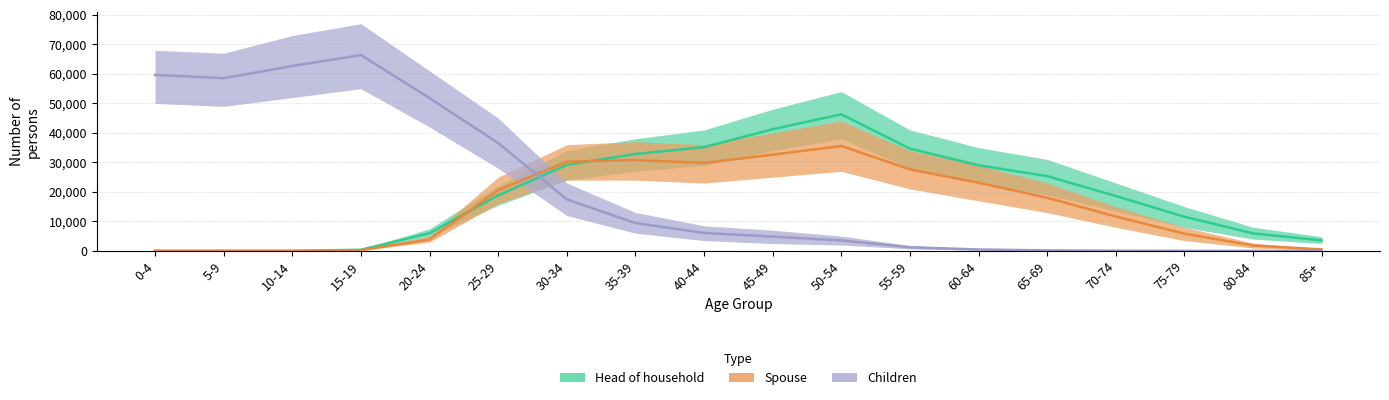

What is the label of the 1st point from the left?

0-4